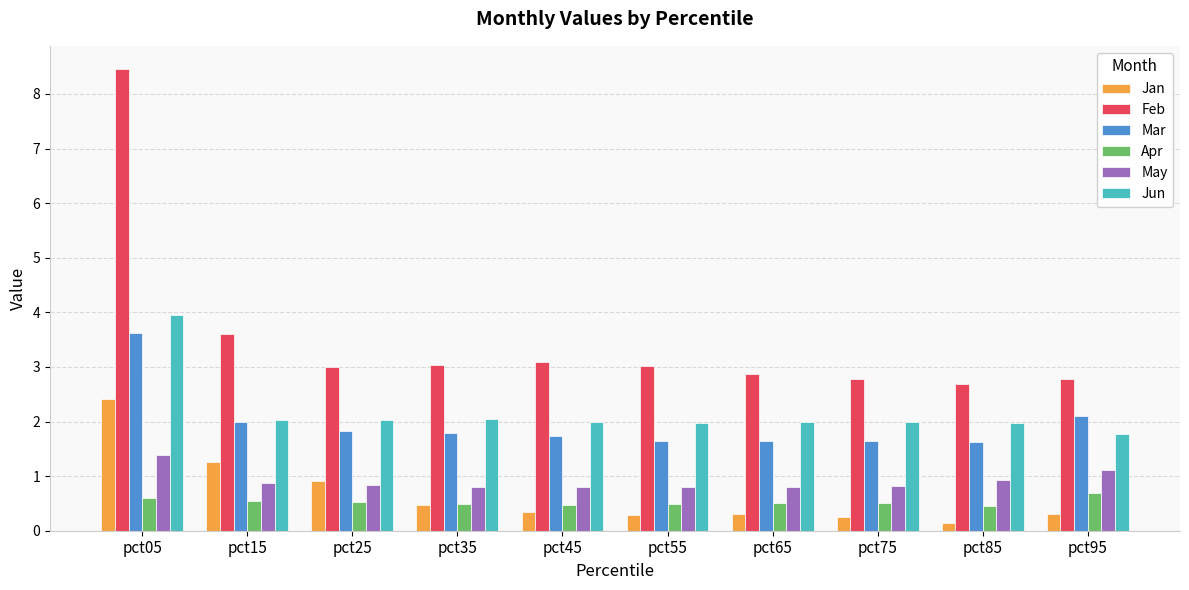

Which series has the largest total across all categories?

Feb